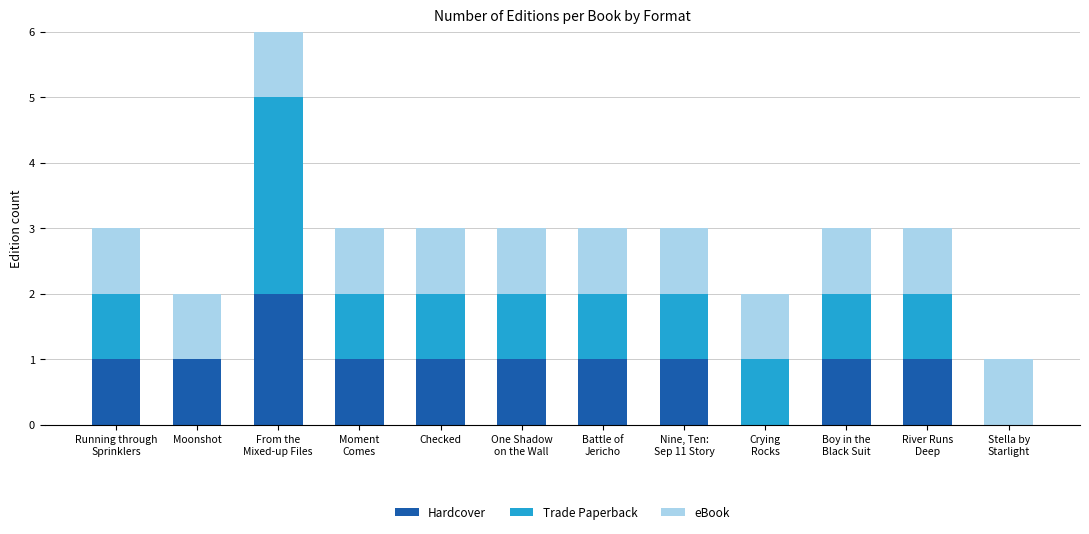

Is it true that Hardcover equals 1 at Checked?

True